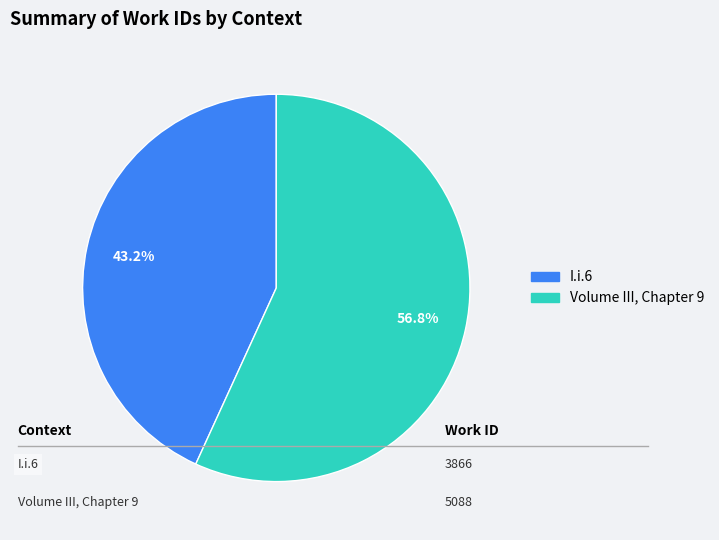

To the nearest percent, what is the difference between the Volume III, Chapter 9 and I.i.6 slice percentages?

14%